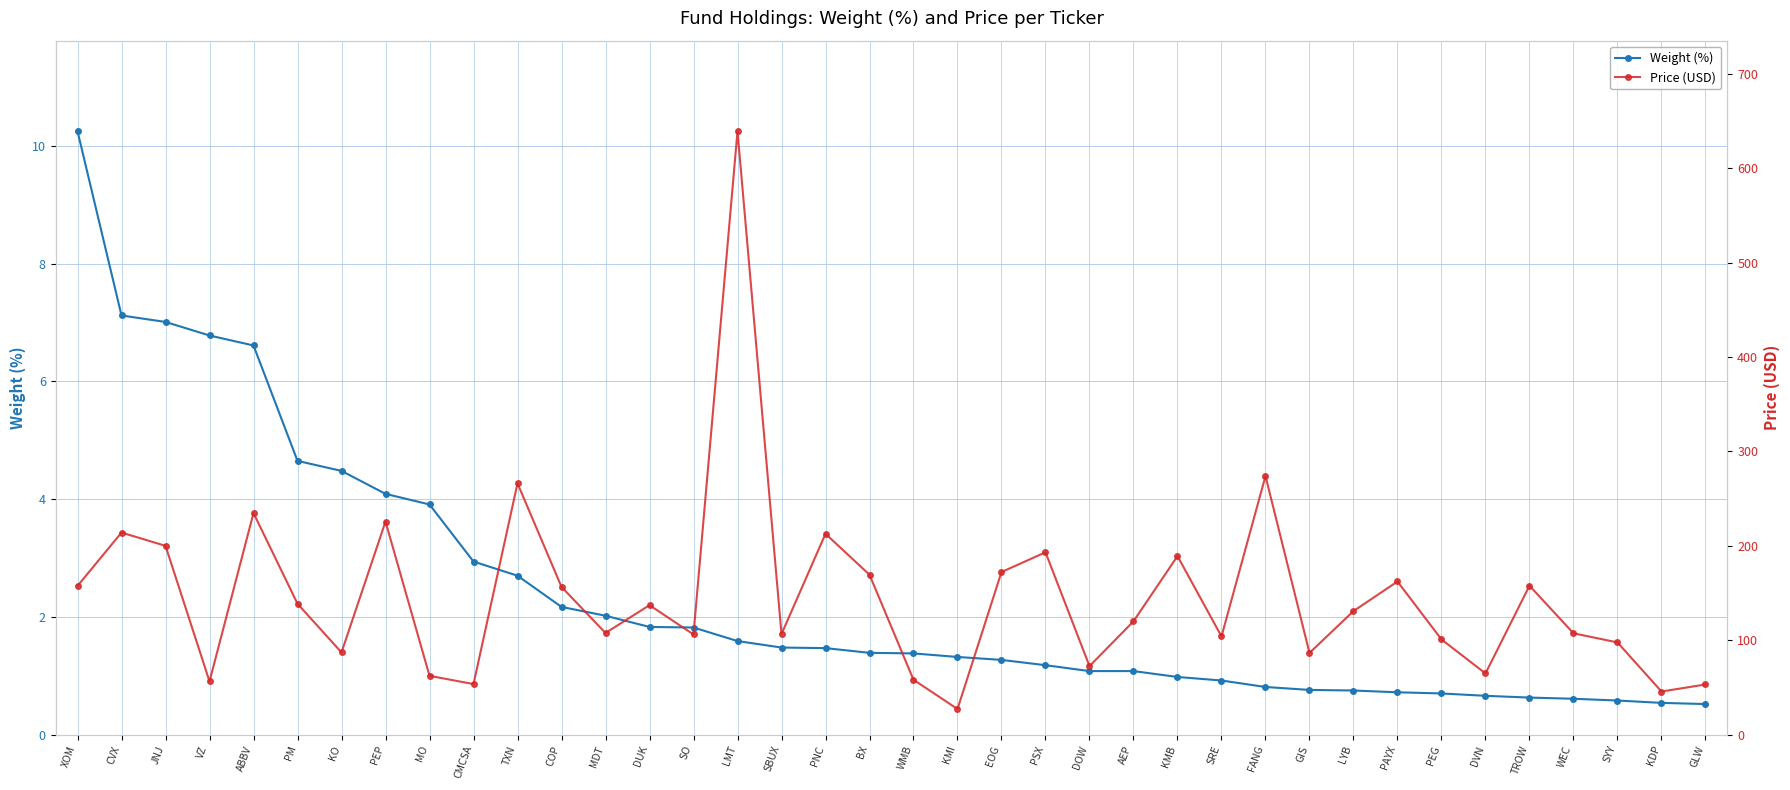

Is this an area chart (filled region under the line)?

No